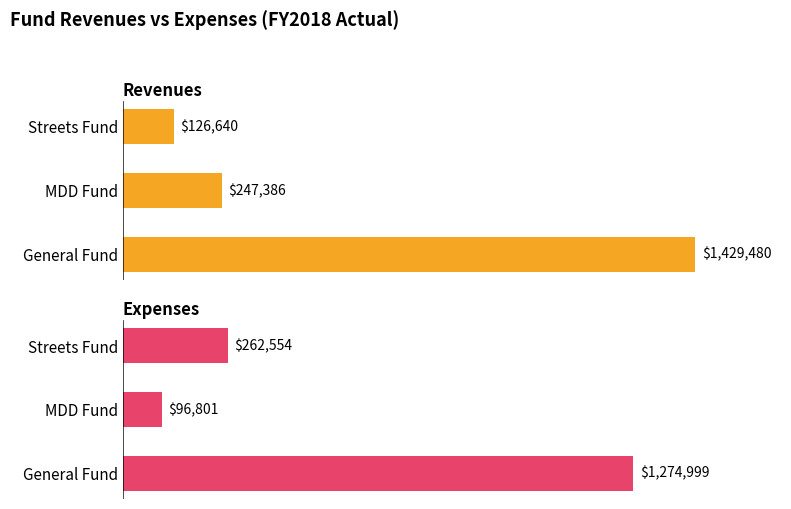

What are all the series names shown in the legend?

Revenues, Expenses